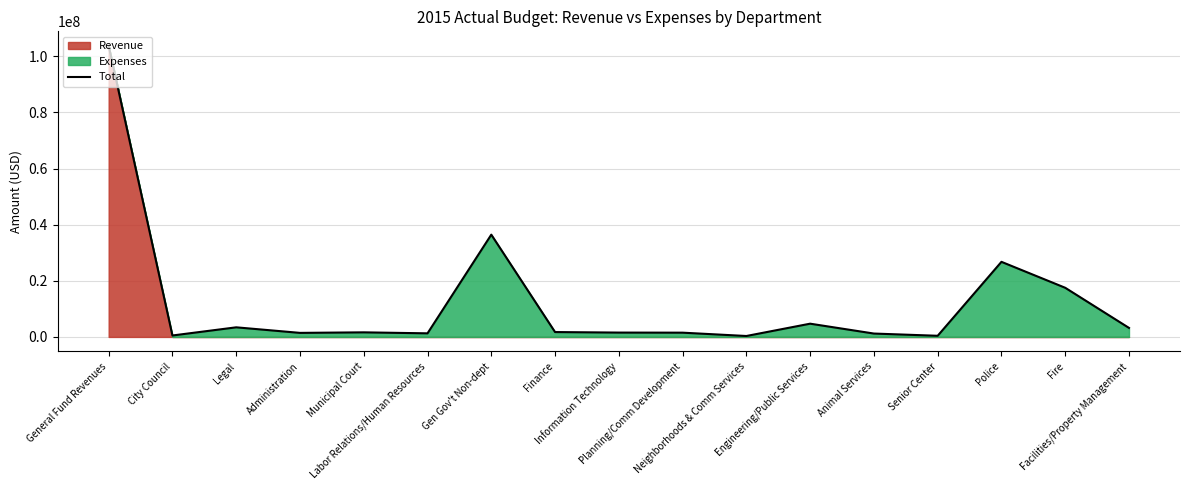

Reading left to right, what are all the values shown in this chart?

103718271.2	513608.9	3424857.4	1444708.6	1634548.3	1282549.4	36445876.5	1736713.1	1550509.1	1518919.9	331852.1	4722119.5	1205254.1	410485.5	26764179.2	17516925.7	3215163.7